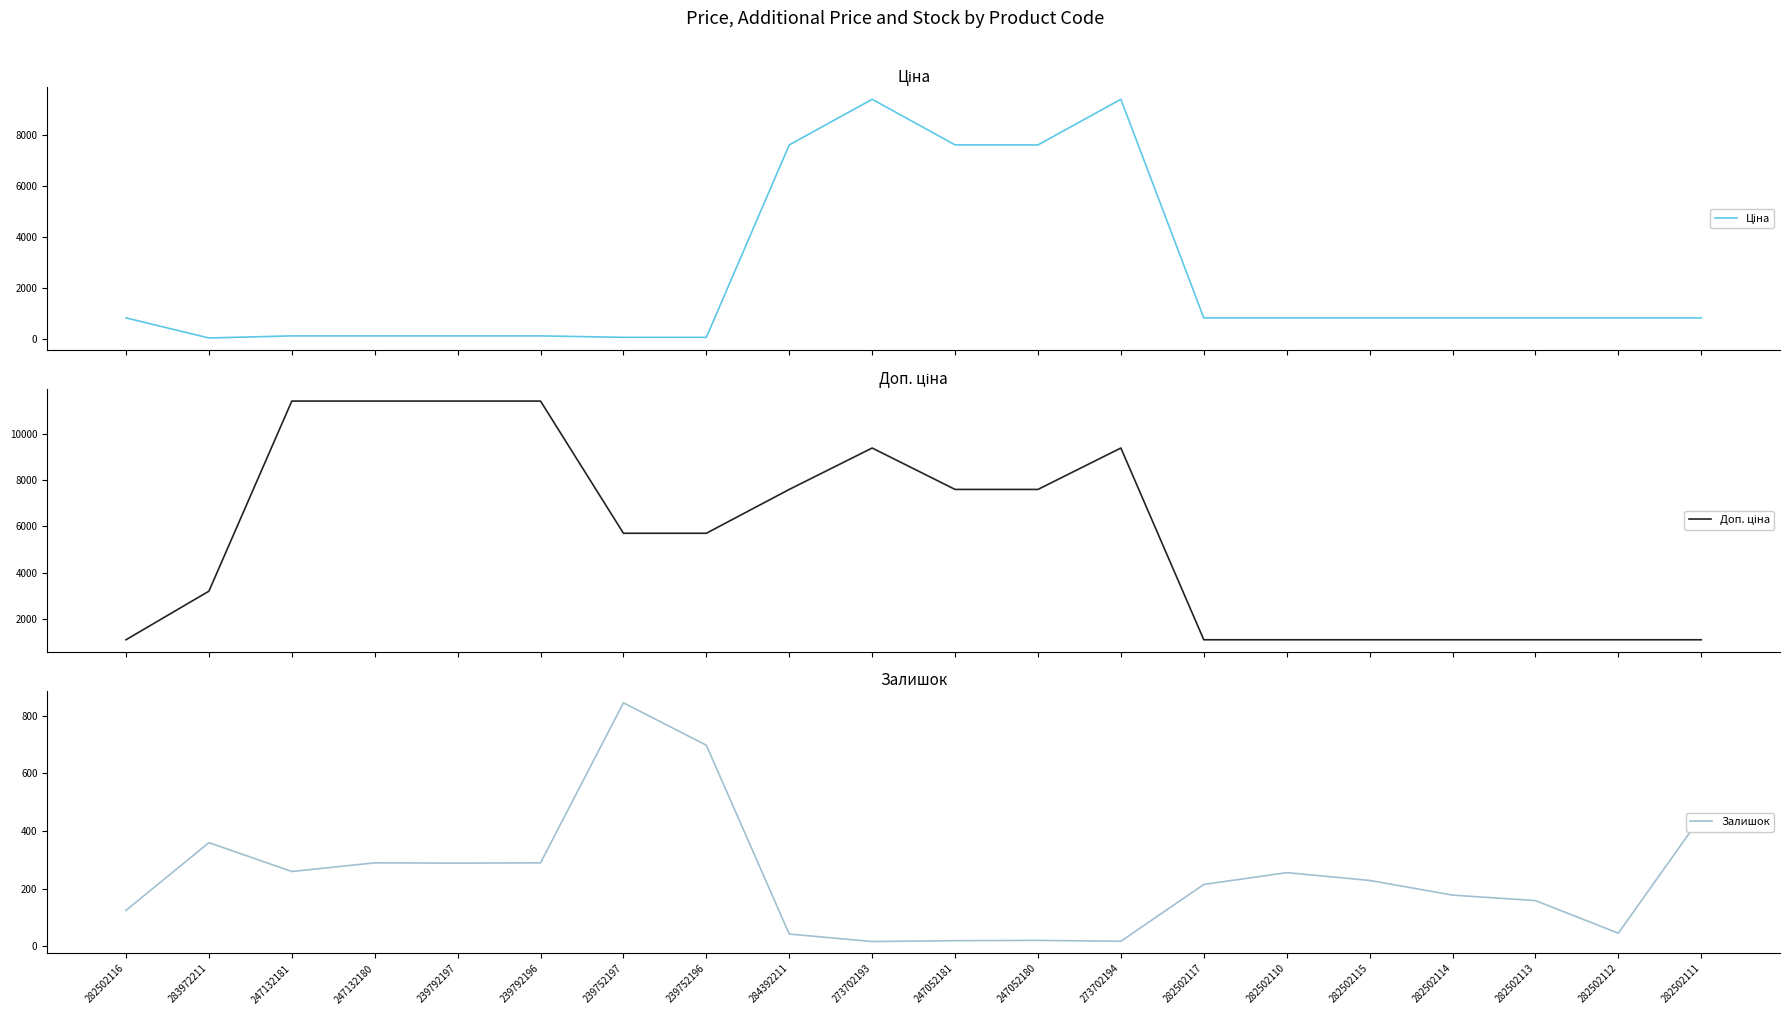

What is the average value of the Доп. ціна series?

5534.3